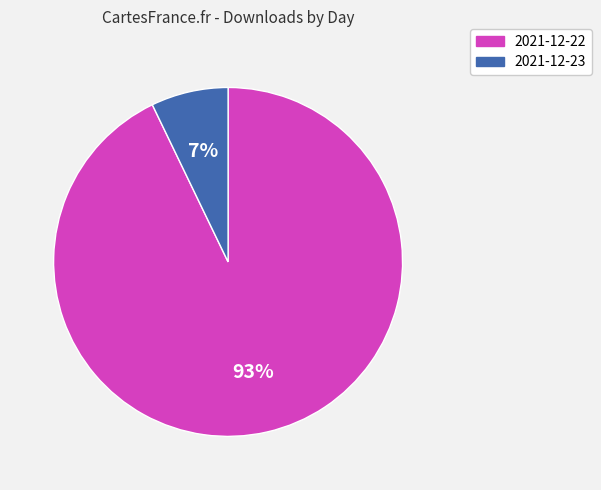

To the nearest percent, what is the difference between the 2021-12-22 and 2021-12-23 slice percentages?

86%